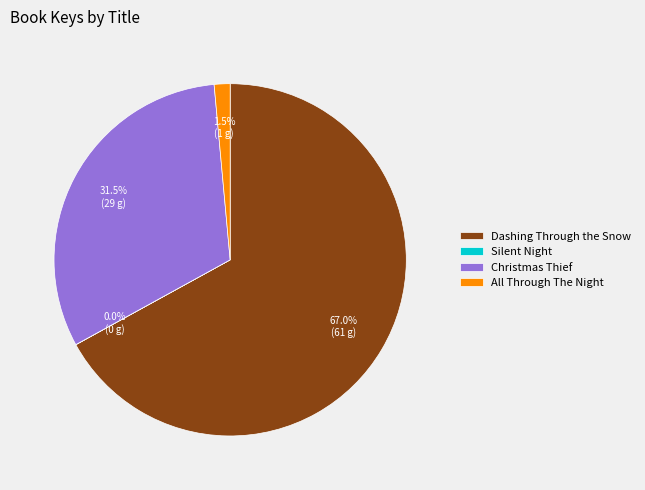

Which slice is the largest?

Dashing Through the Snow